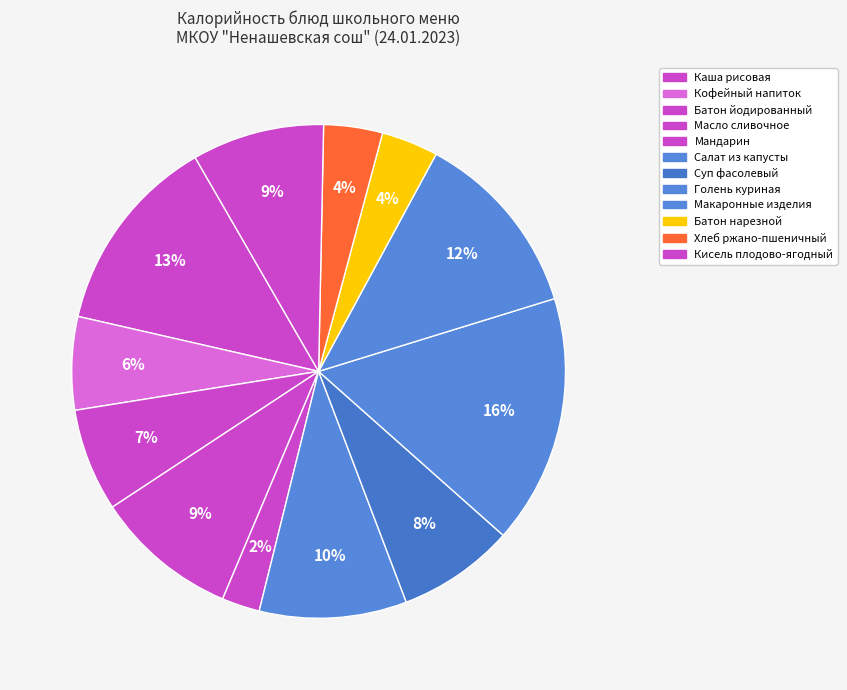

To the nearest percent, what is the difference between the Батон нарезной and Салат из капусты slice percentages?

6%